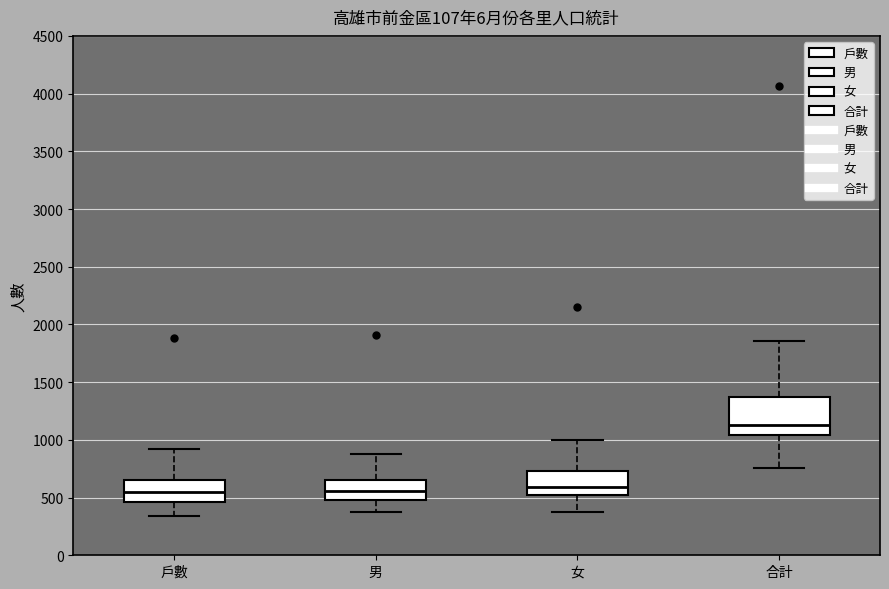

Reading left to right, transcribe this box plot: for each box, give where its median line is, the range the box spans, and where its two whiskers end, as read against the y-axis. The values are not printed on the chart, so give them approximately, as read against the axis.

戶數: median 550, box 450 to 650, whiskers 350 to 900
男: median 550, box 500 to 650, whiskers 350 to 900
女: median 600, box 500 to 750, whiskers 400 to 1000
合計: median 1150, box 1050 to 1350, whiskers 750 to 1850